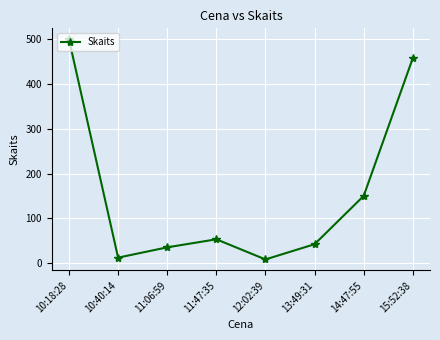

What is the average value?

157